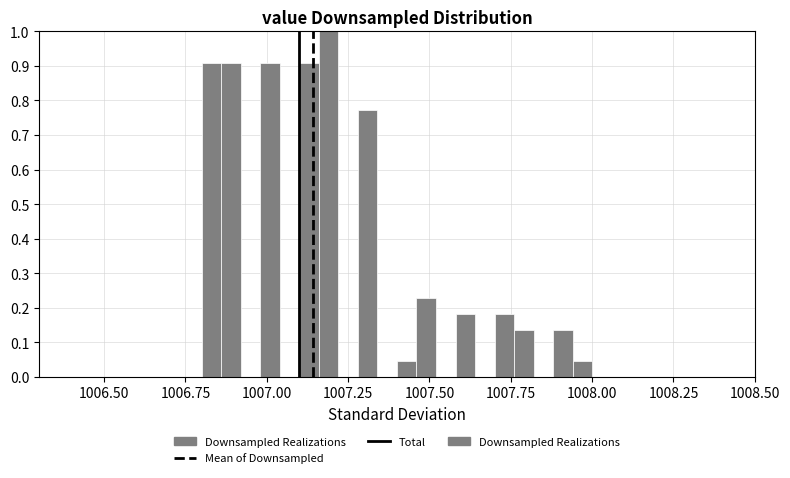

Read against the x-axis, roughly where is the centre of the tallest bar?

1007.20